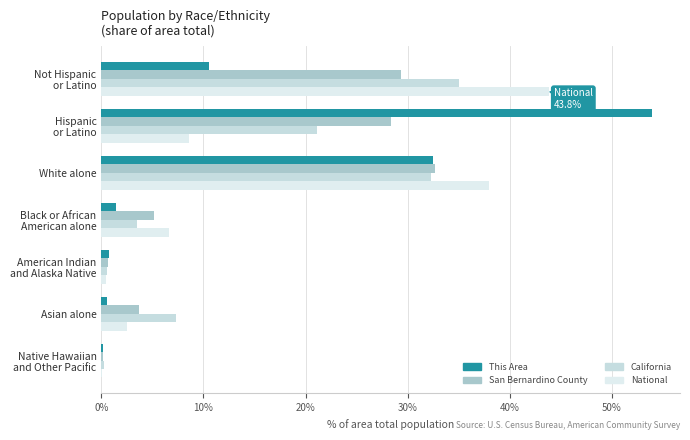

What are all the series names shown in the legend?

This Area, San Bernardino County, California, National